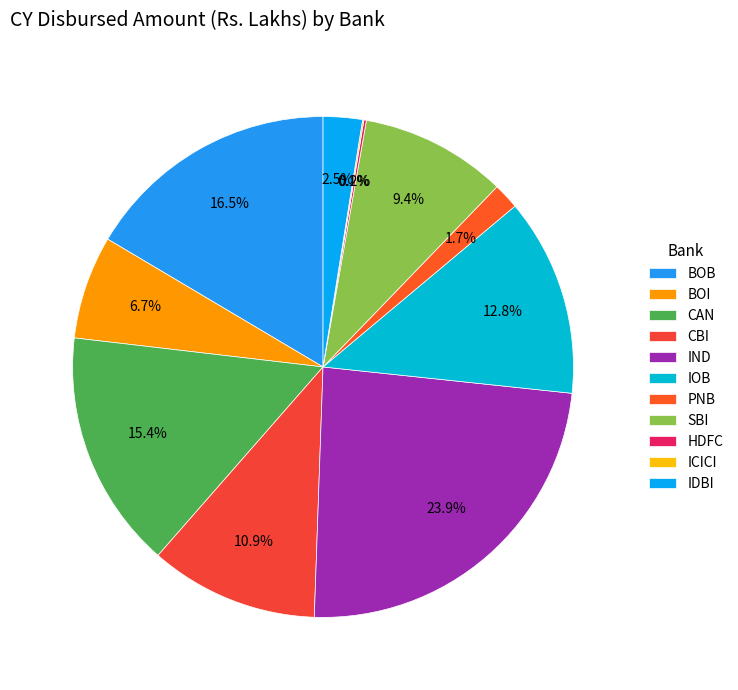

To the nearest percent, what is the average slice percentage?

9%